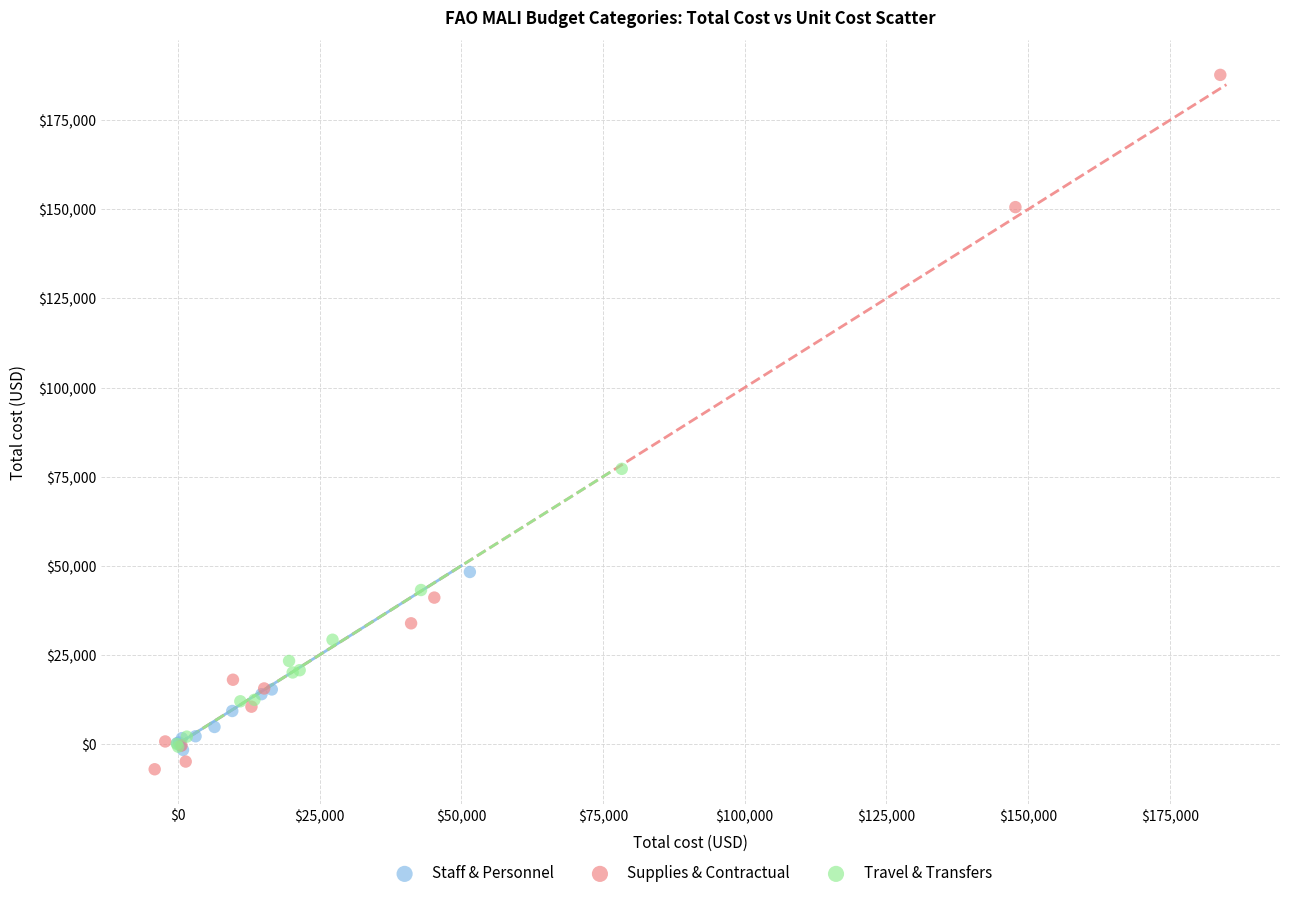

Which series has the largest Y range (max minus min)?

Supplies & Contractual